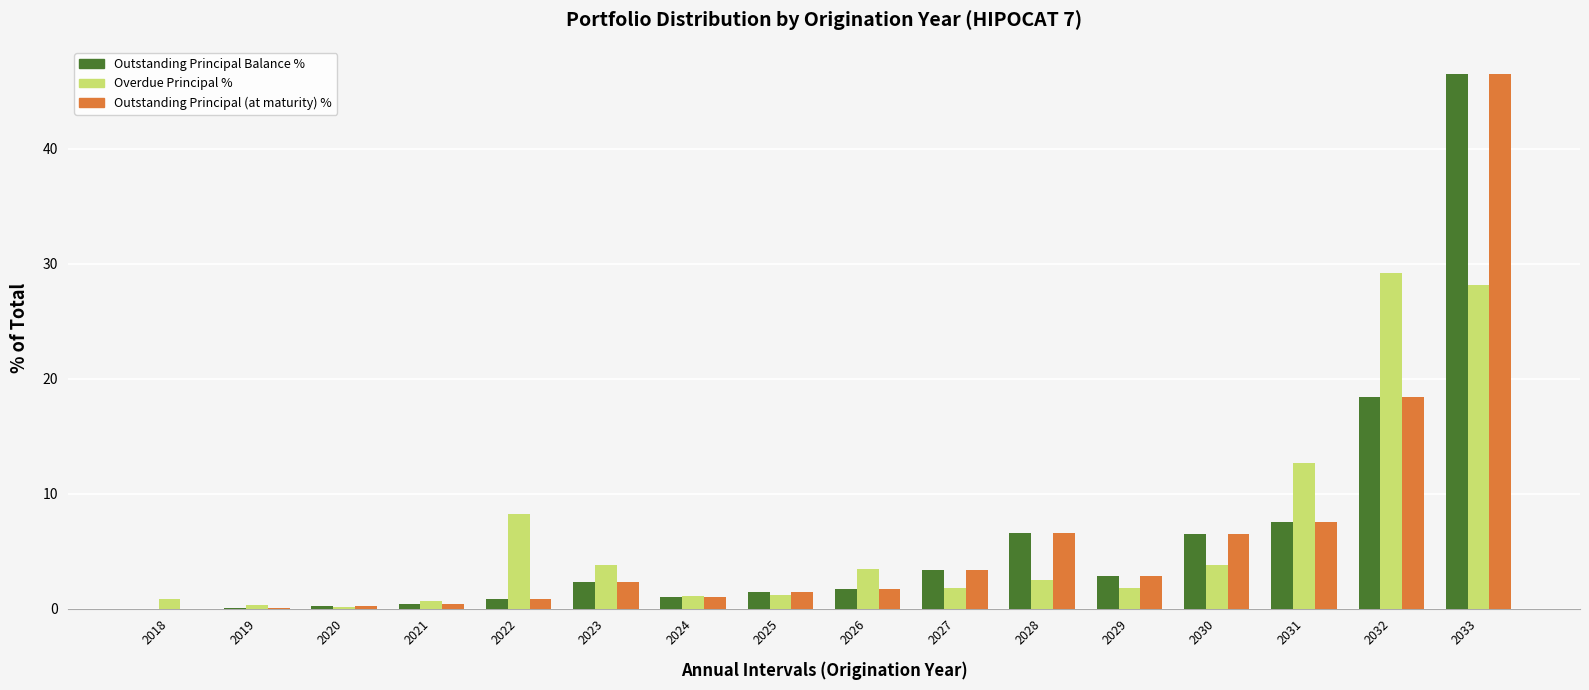

What is the sum of all Outstanding Principal Balance % values?

100.0